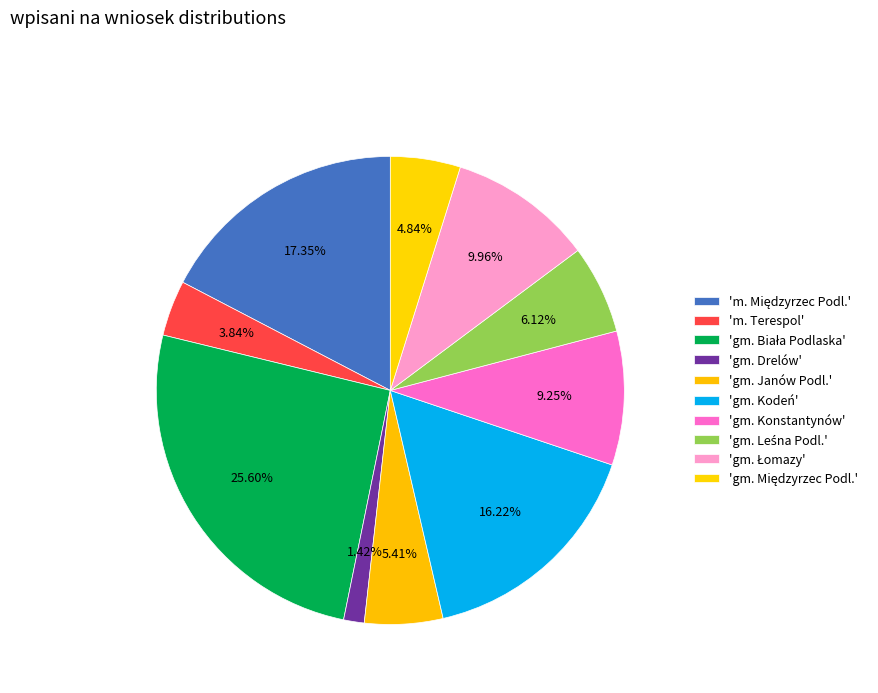

Count the number of slices in the pie.

10